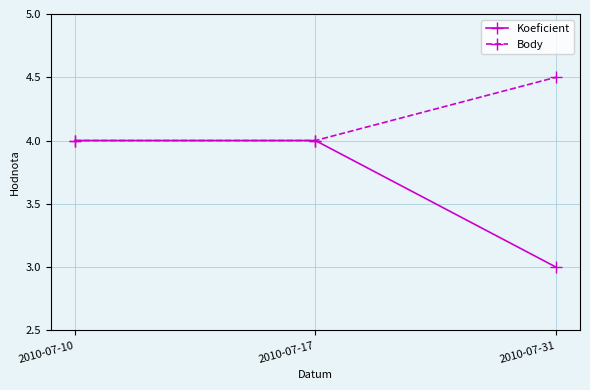

Reading left to right, extract all data points from this chart.

Koeficient: 2010-07-10=4.0	2010-07-17=4.0	2010-07-31=3.0
Body: 2010-07-10=4.0	2010-07-17=4.0	2010-07-31=4.5